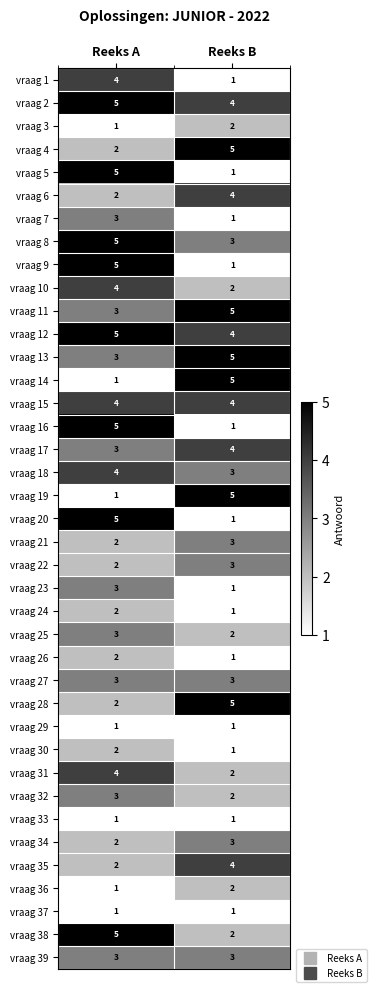

What is the approximate value of vraag 6 at Reeks B?

4